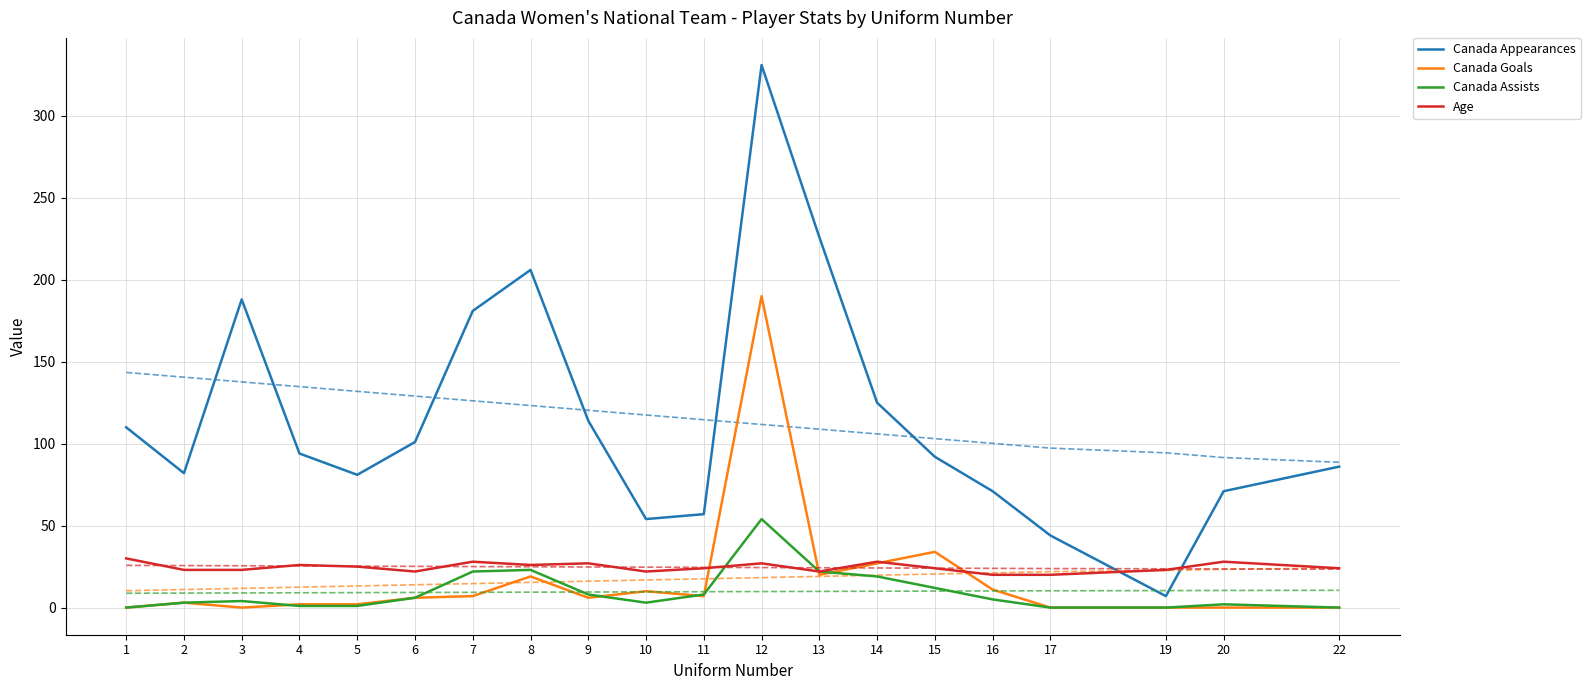

What value does the Canada Goals series have at 14, to the nearest 5?

25